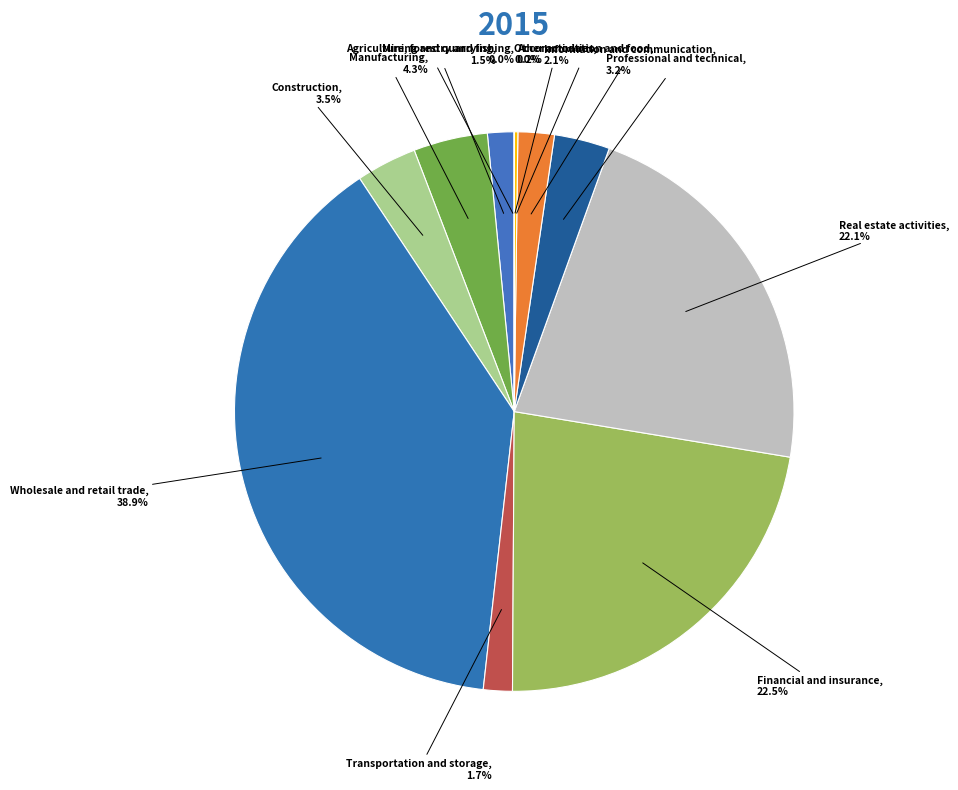

Between Manufacturing and Information and communication, which is larger?

Manufacturing